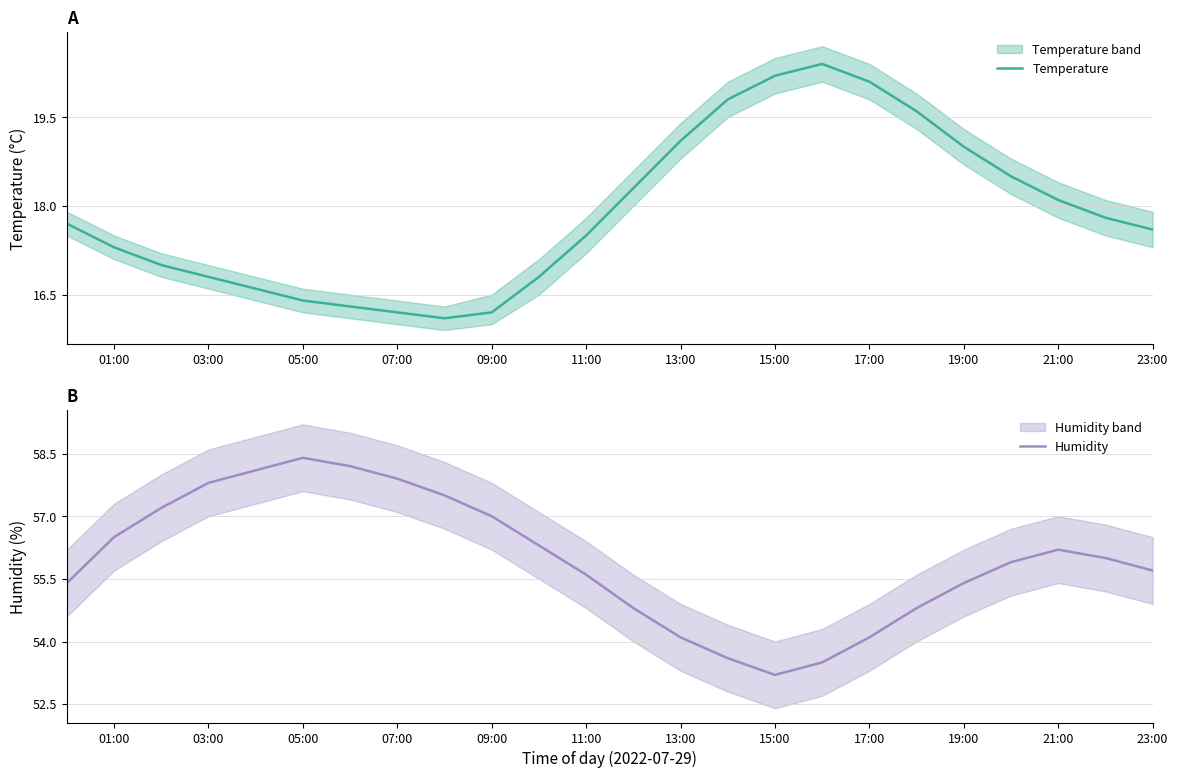

Is it true that Temperature equals 27.5 at 11:00?

False